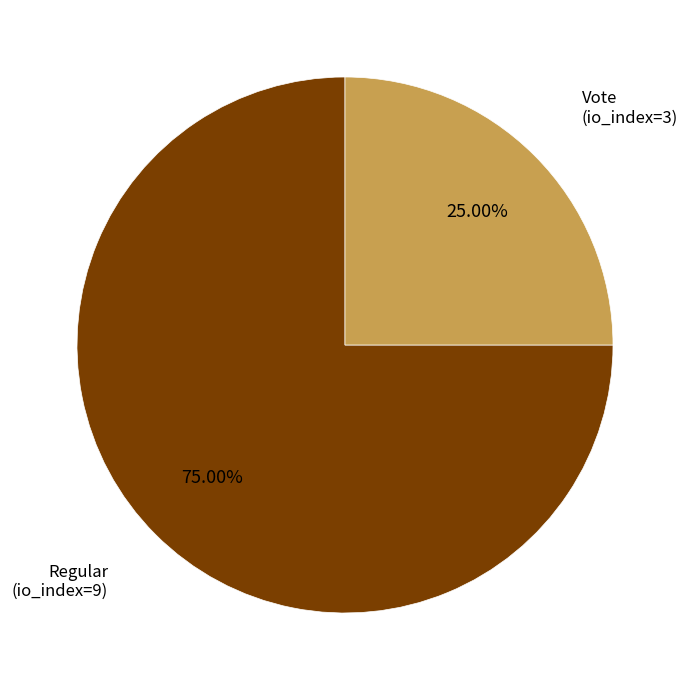

To the nearest percent, what percentage of the pie is Regular (io_index=9)?

75%